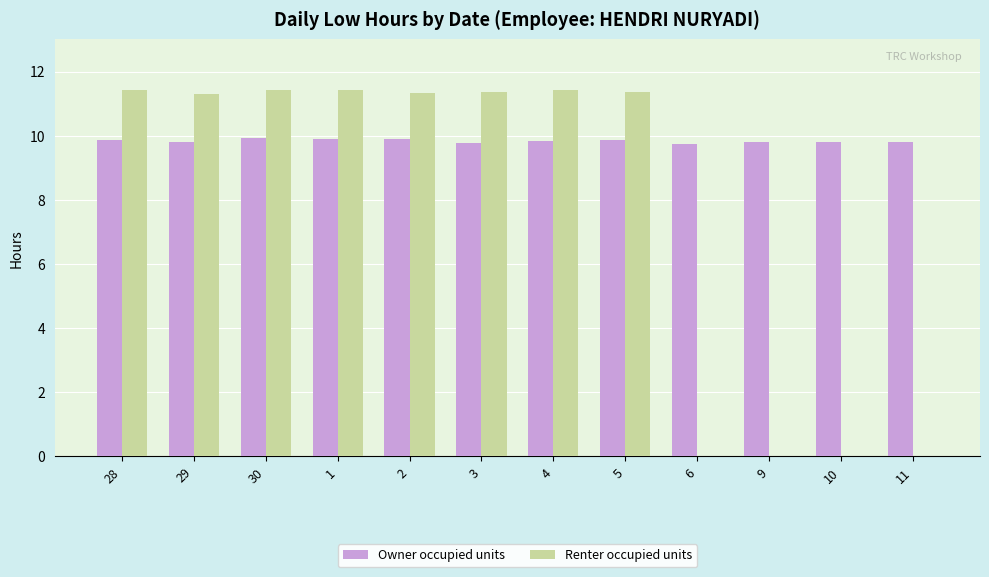

Is the value of Owner occupied units at 4 greater than the value of Renter occupied units at 3?

No